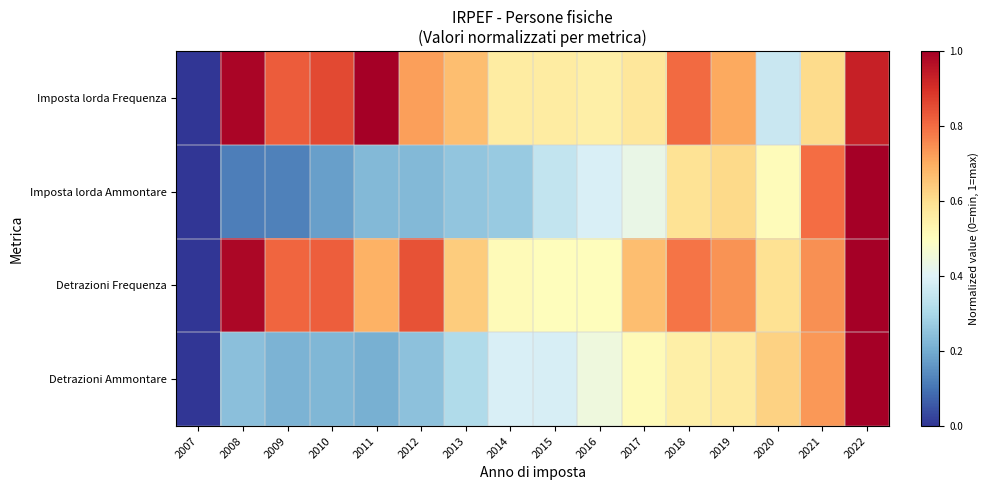

Between 2007 and 2008, which series saw the biggest shift?

Imposta lorda Frequenza